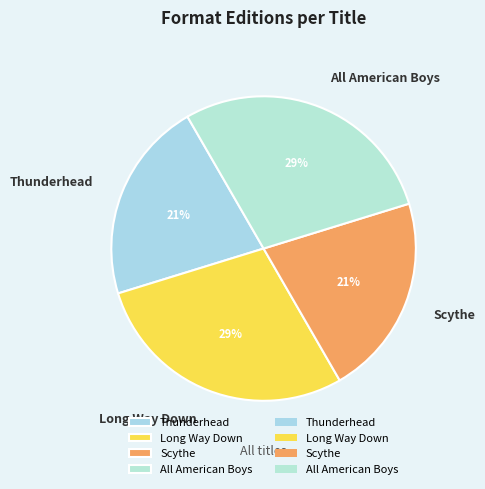

How many segments does this pie chart have?

4